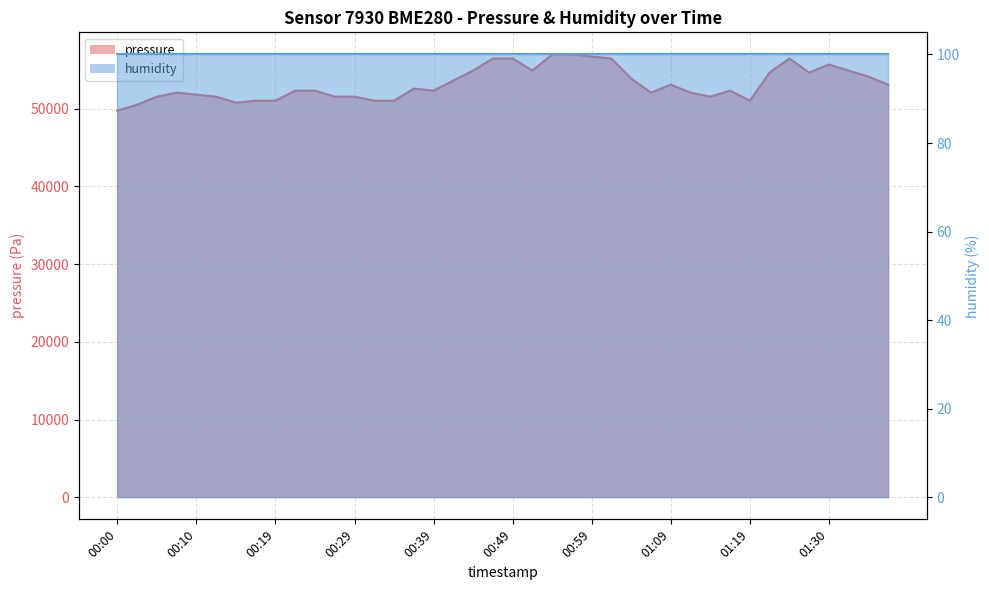

At which label does the data first exceed 52336?

00:22